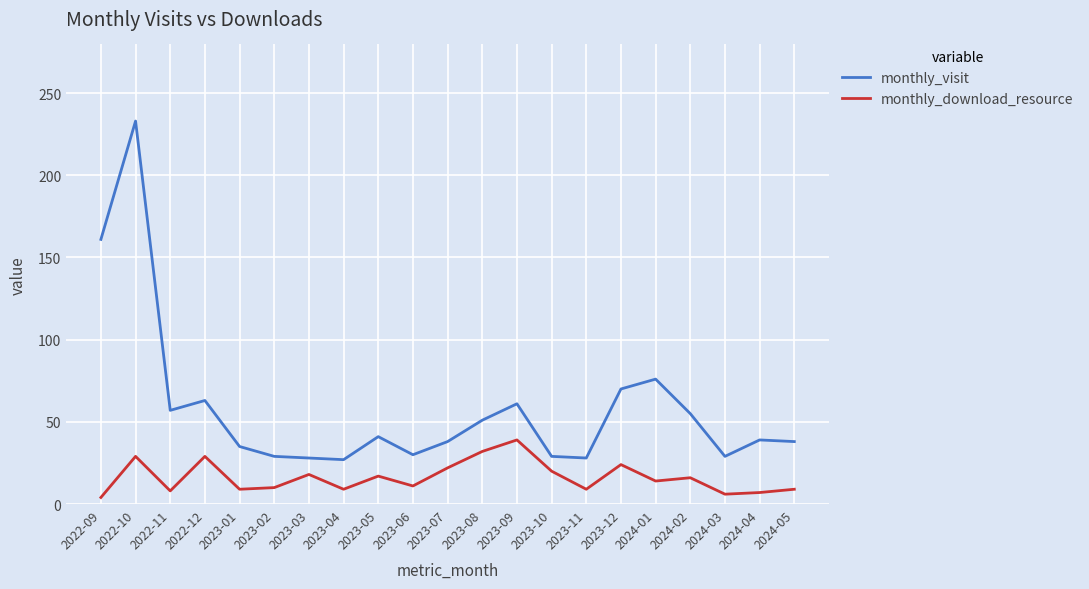

What is the difference between the maximum and second lowest values in the monthly_download_resource series?

33